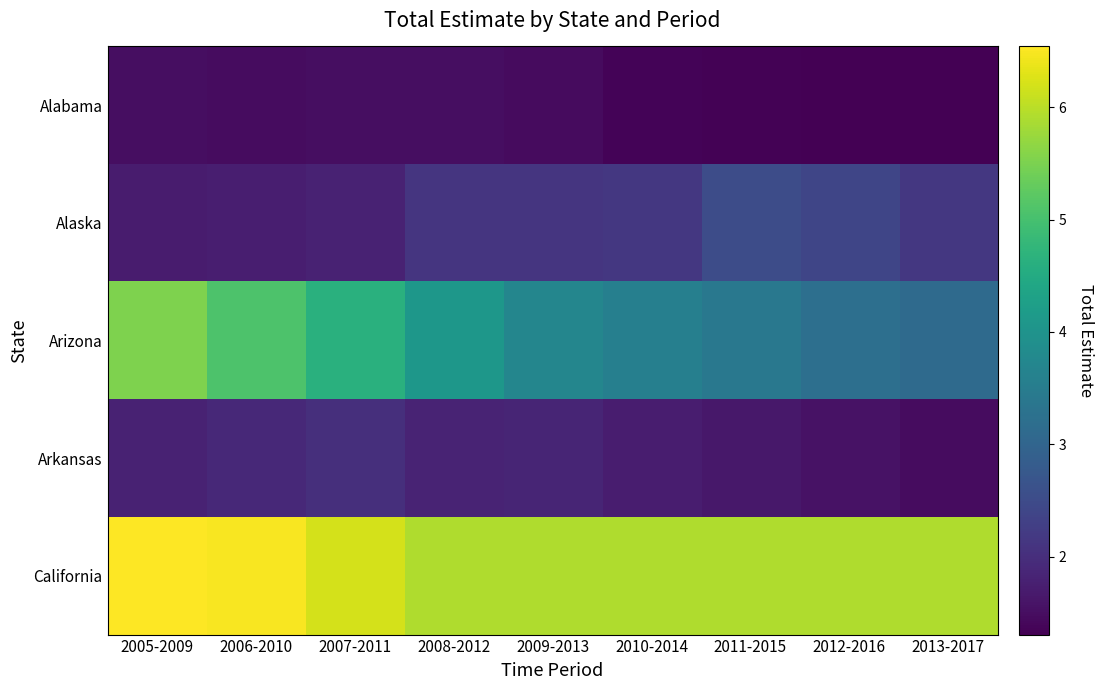

Between 2011-2015 and 2008-2012, which is larger?

2008-2012